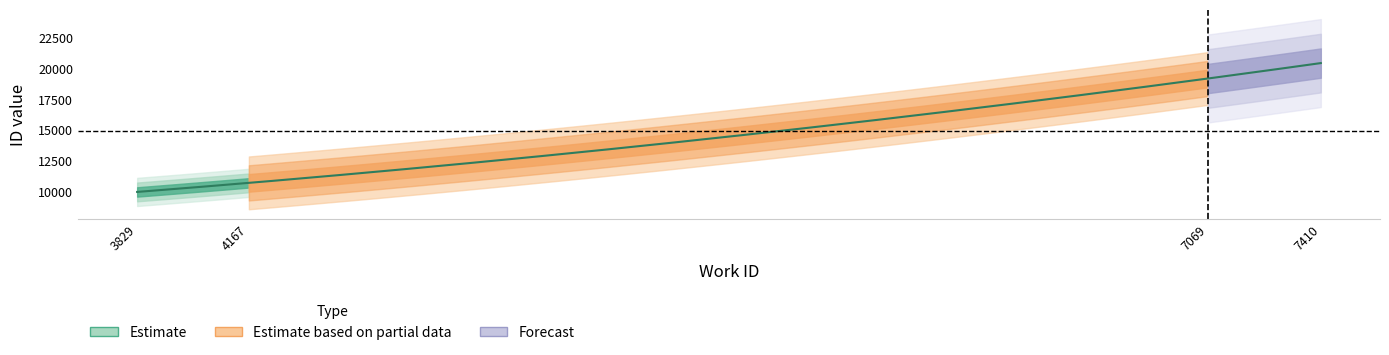

Reading right to left, what are all the values shown in this chart?

work_id: 7410	7069	4167	3829
id: 20542	19094	10794	9861